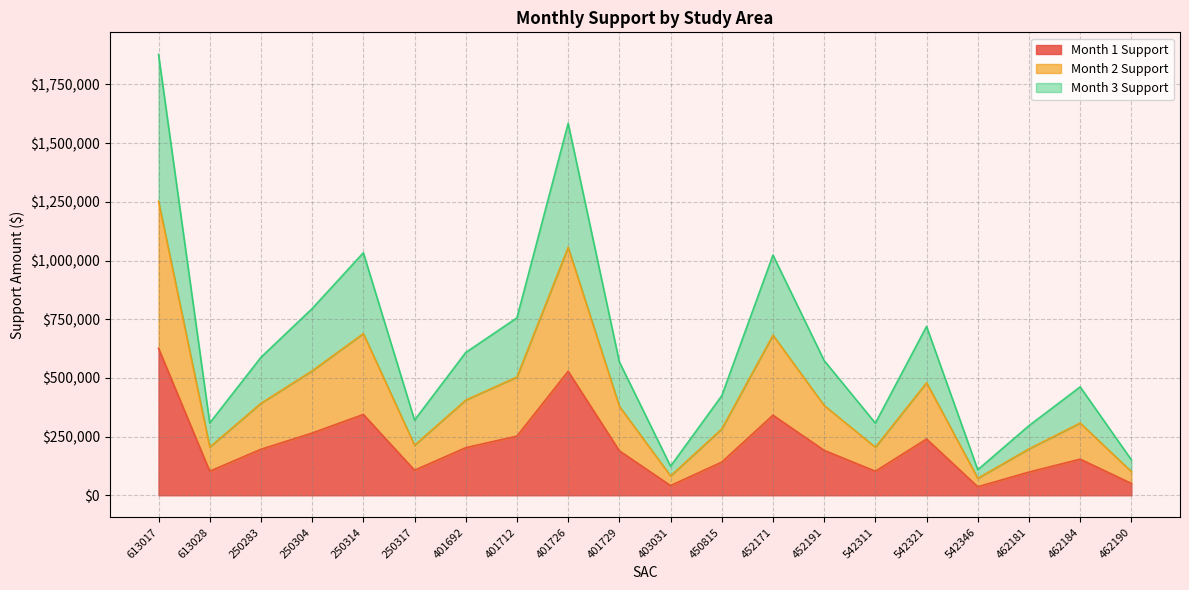

What is the label of the 7th point from the left?

401692